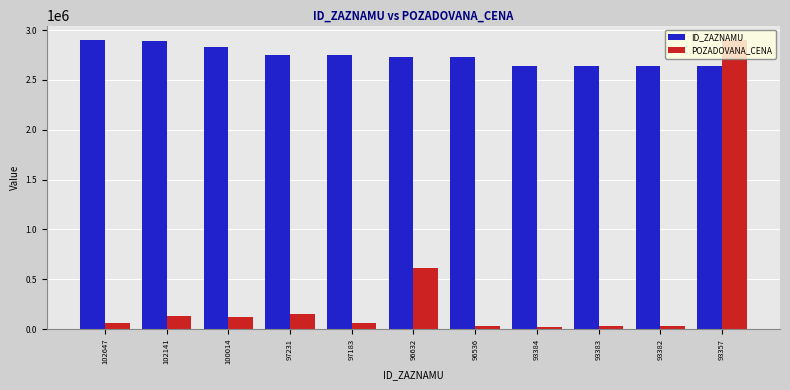

The ID_ZAZNAMU series shows 4615808.8 at 102647. True or false?

False